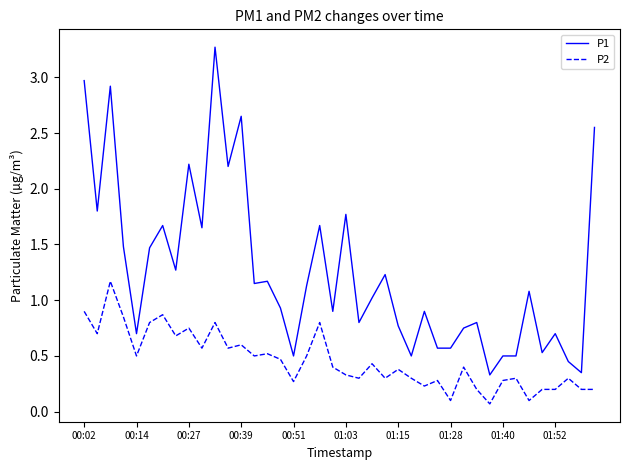

How many lines are shown in the chart?

2